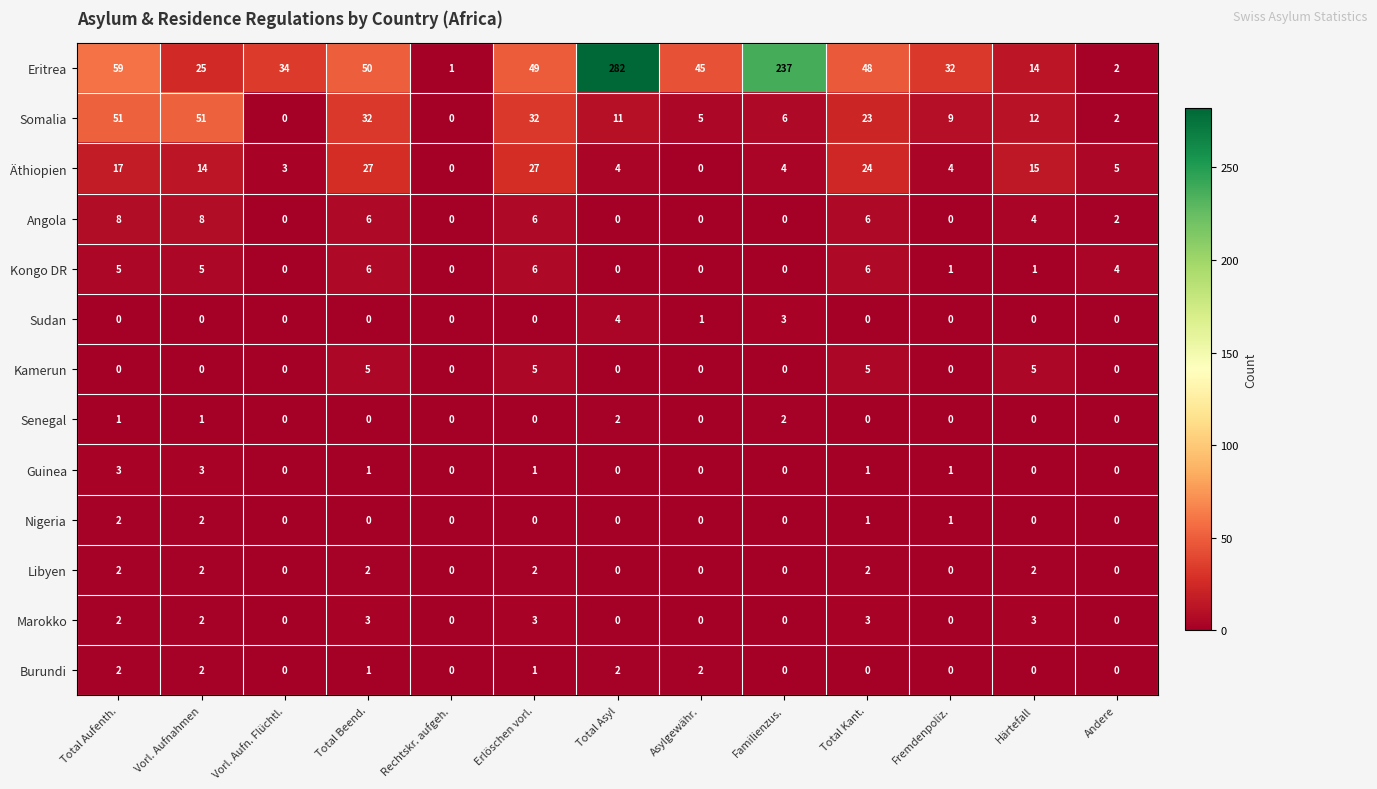

Is it true that Libyen equals 0 at Andere?

True